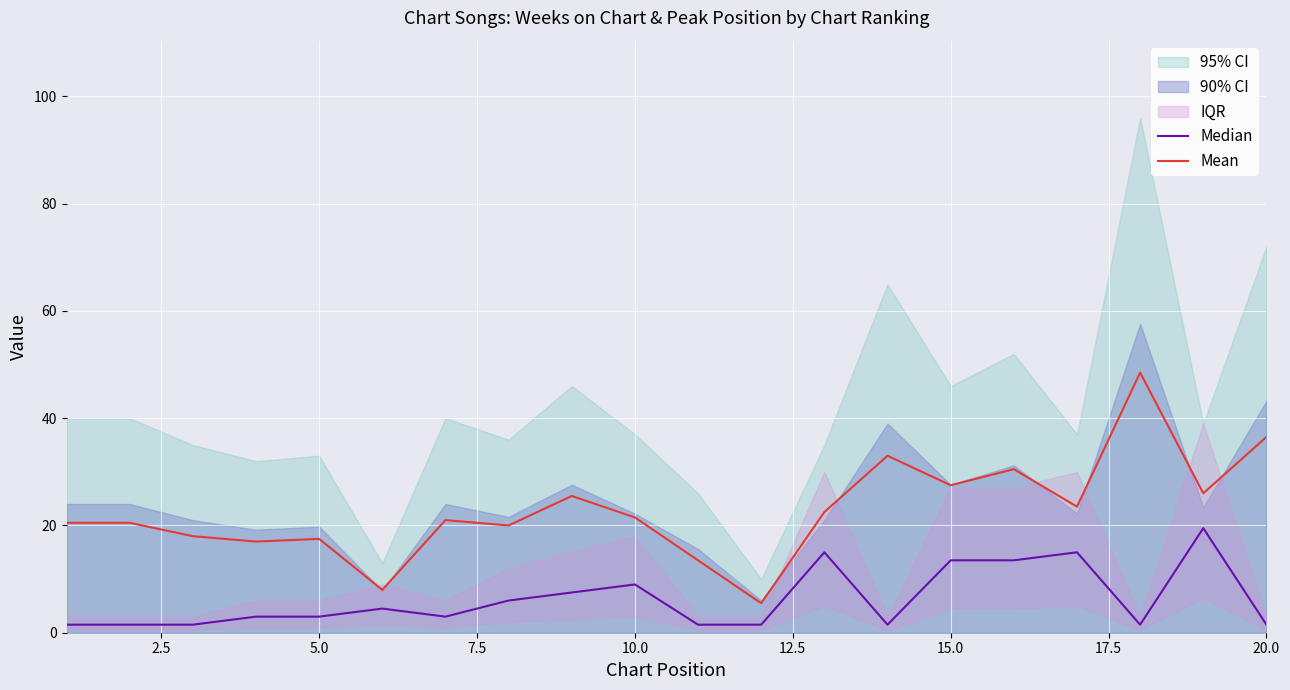

At which label is Median closest to 10?

10.0